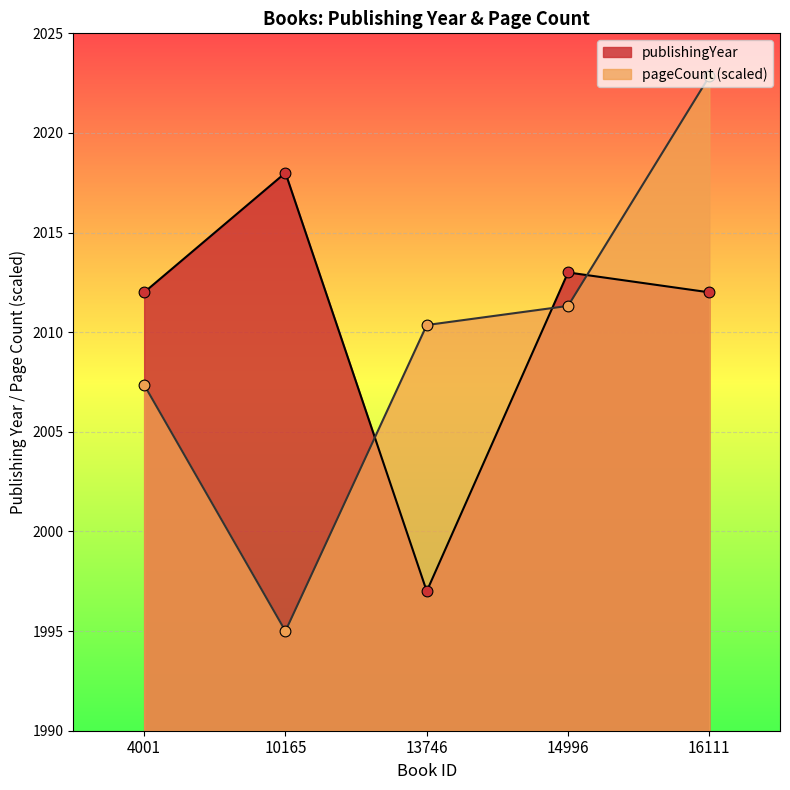

At which category is the sum across all series the highest?

16111